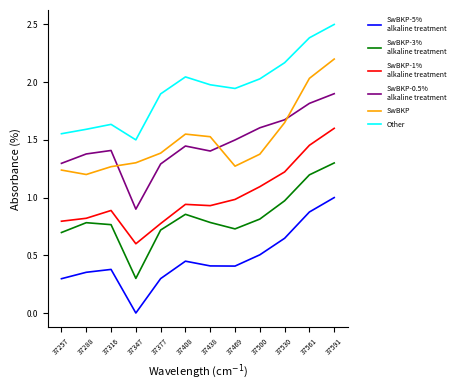

At which category is the sum across all series the highest?

37591